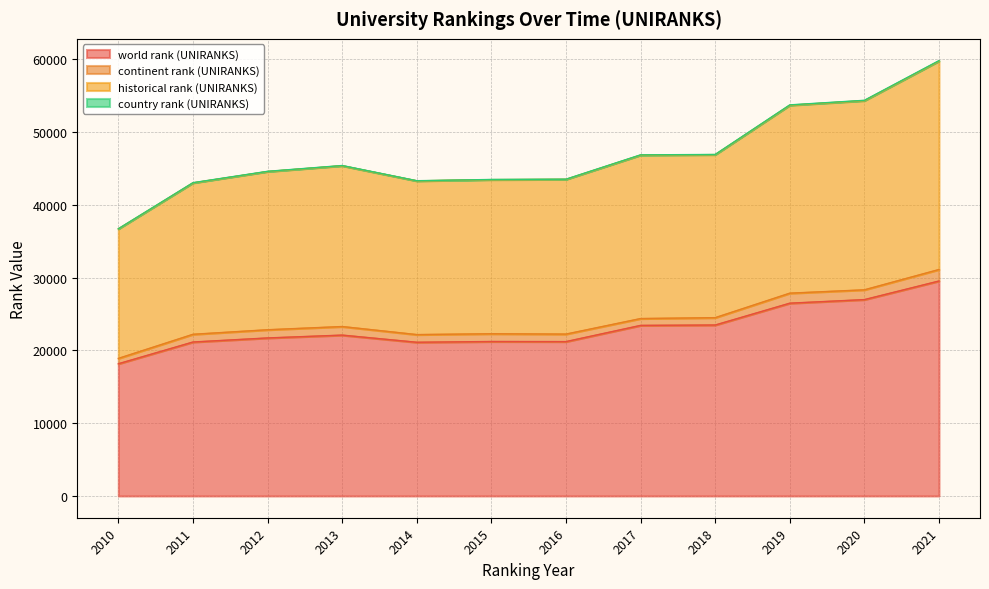

What is the highest value of the world rank (UNIRANKS) series?

29524